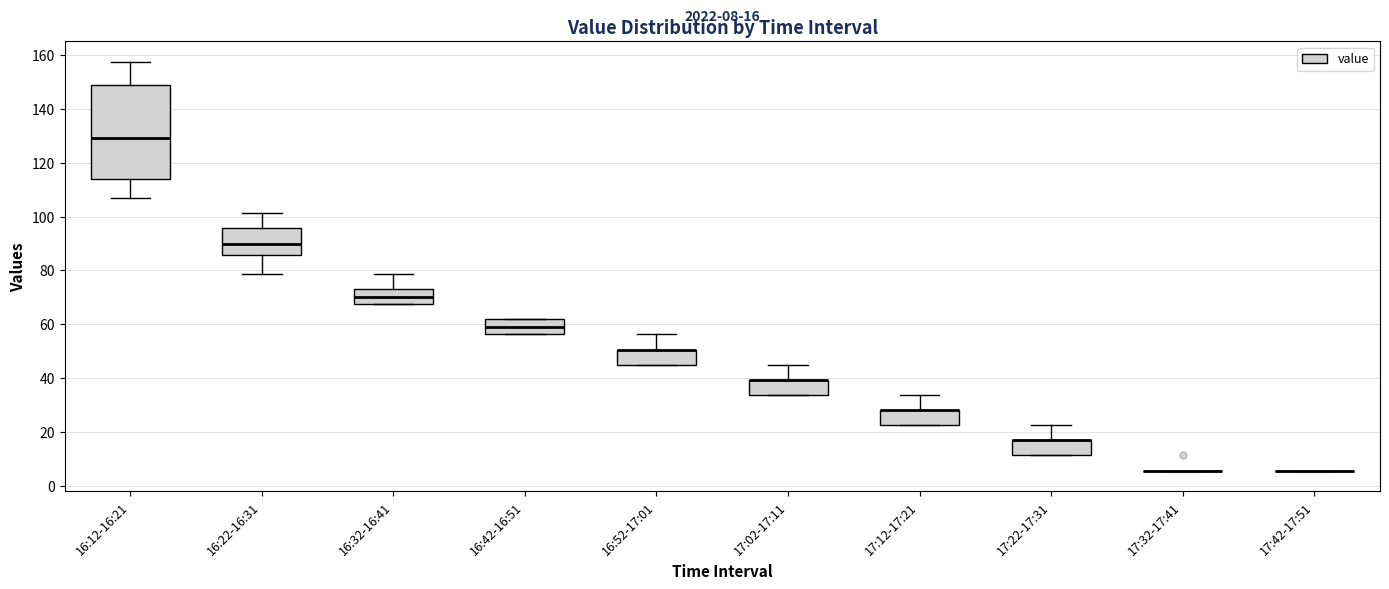

Which box is the tallest, from its lower edge to its upper edge?

16:12-16:21